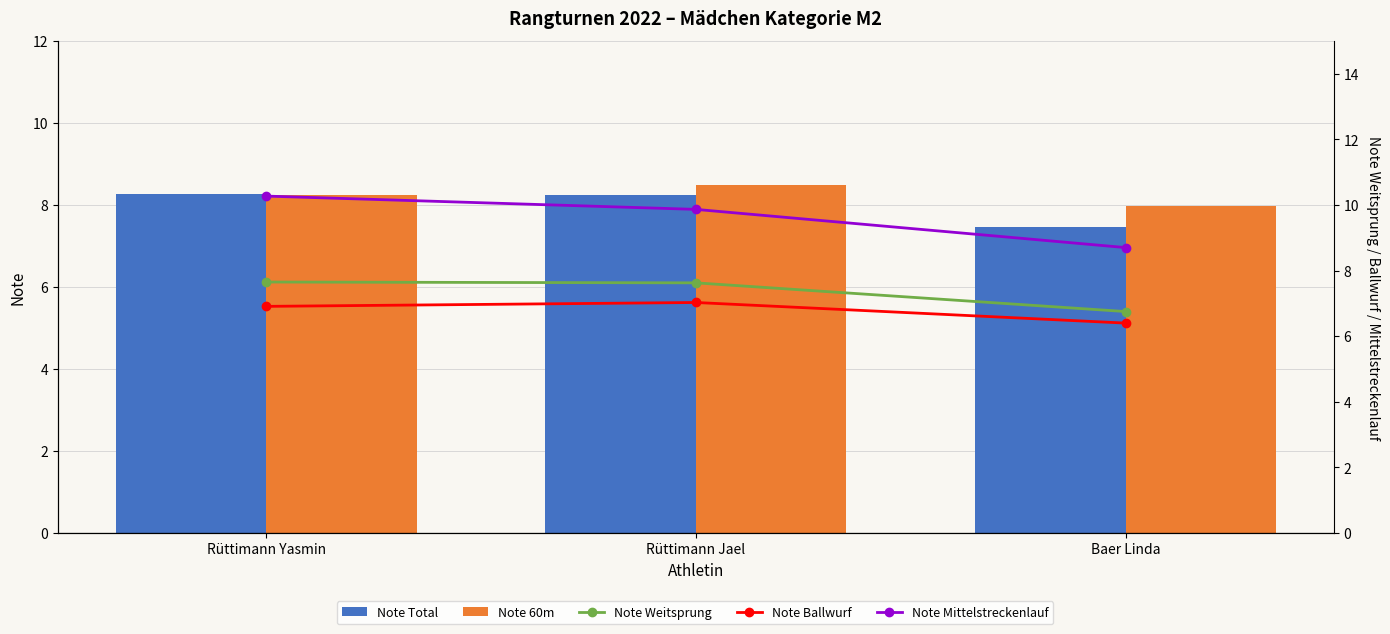

At which label is Note Weitsprung closest to 7?

Baer Linda